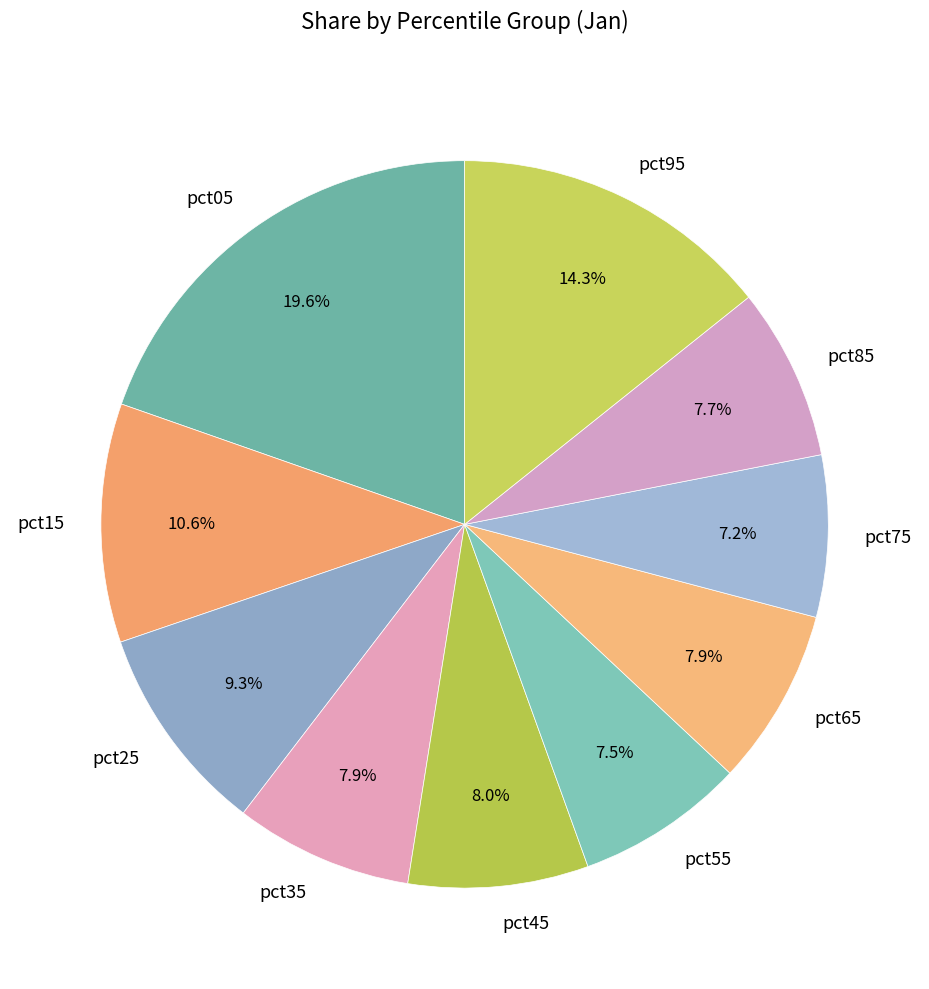

What is the ratio of the value at pct95 to the value at pct25?

1.5